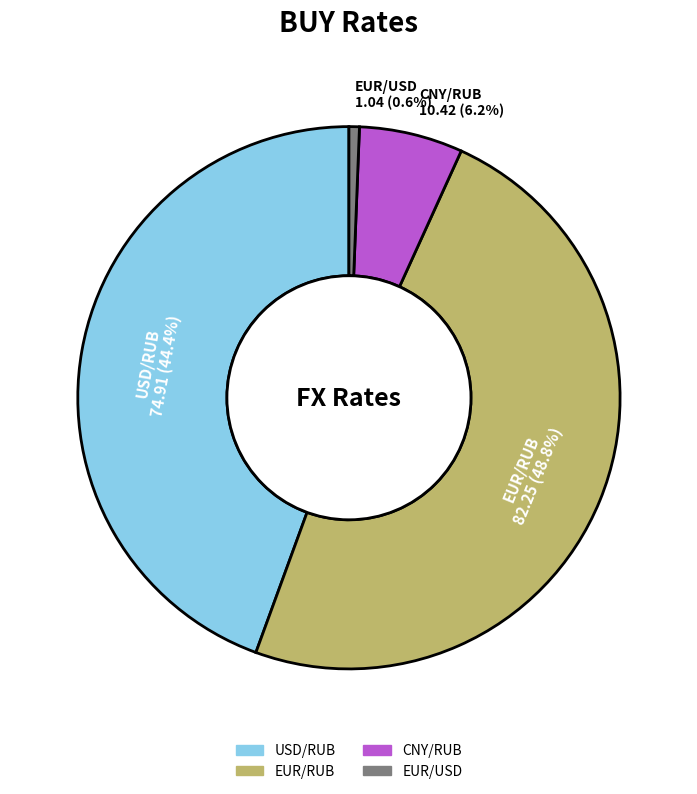

Is the sum of EUR/RUB and EUR/USD greater than half?

No